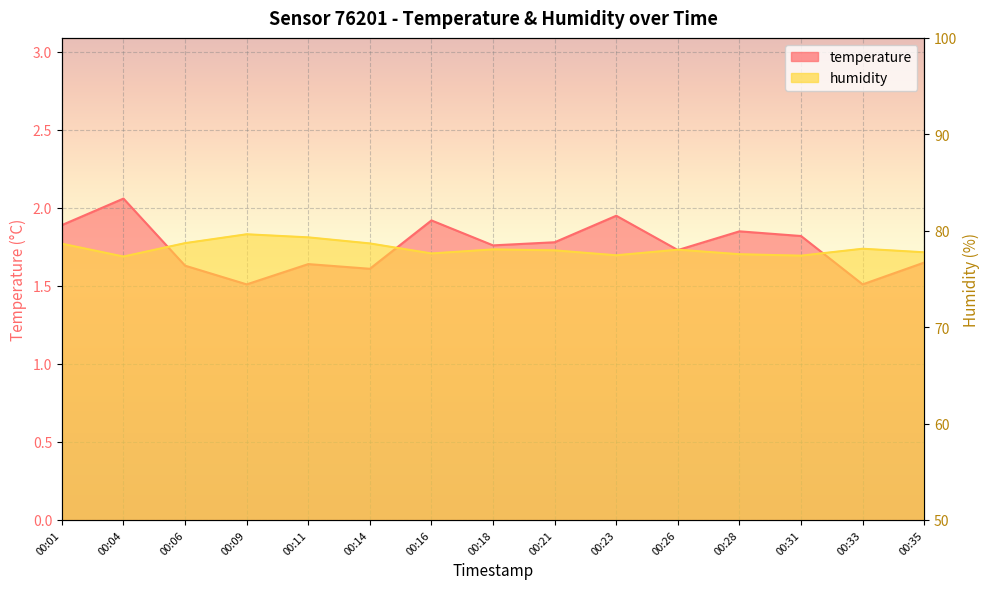

Is it true that temperature equals 1.9 at 00:28?

True